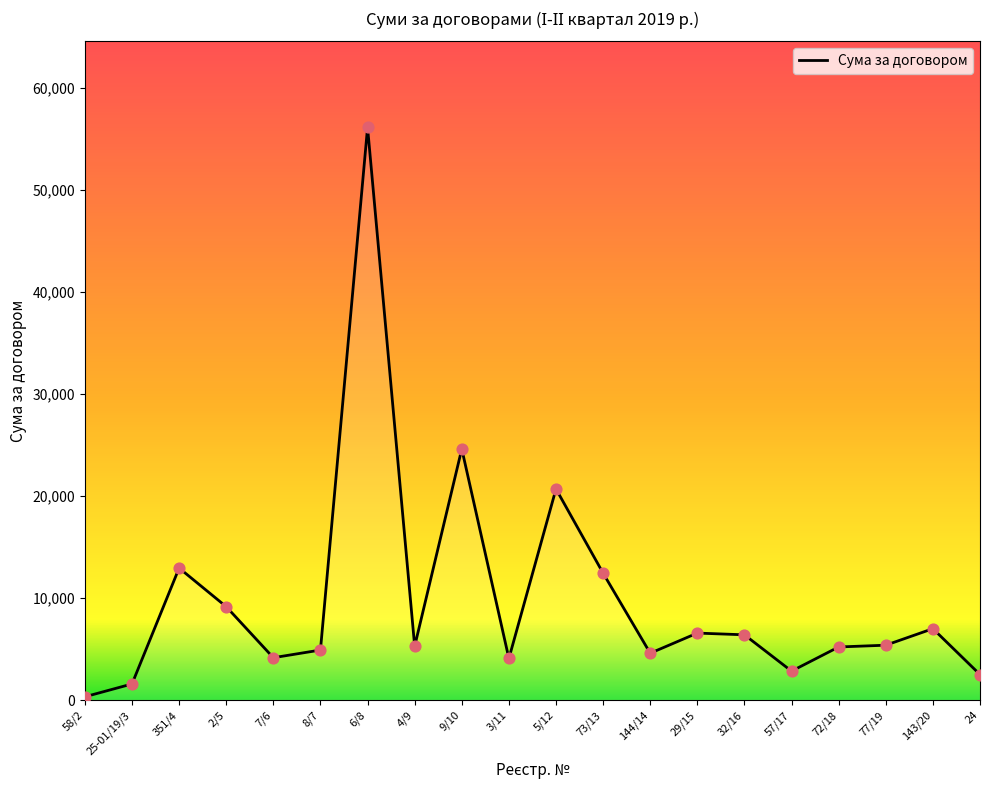

What is the change in value from 9/10 to 32/16?

-18209.0